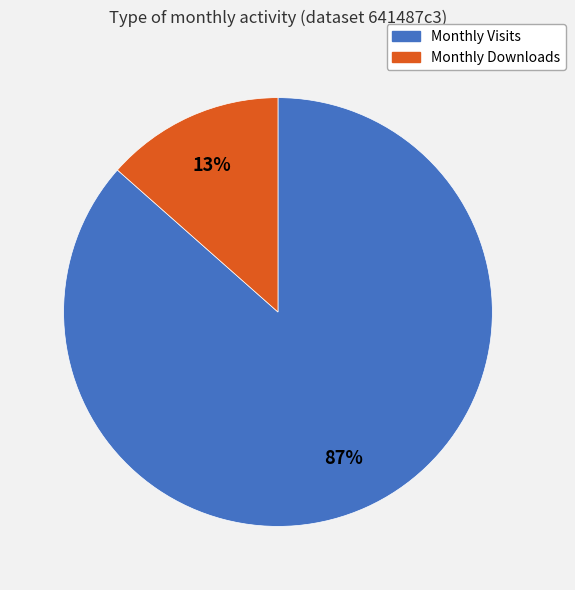

To the nearest percent, what is the average slice percentage?

50%